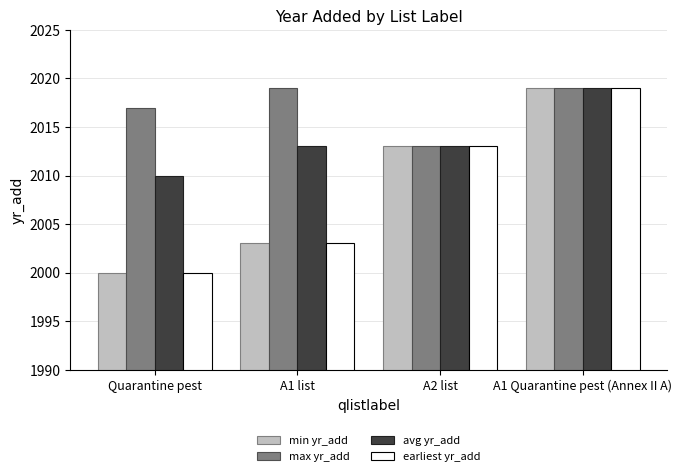

What is the lowest value of the avg yr_add series?

2010